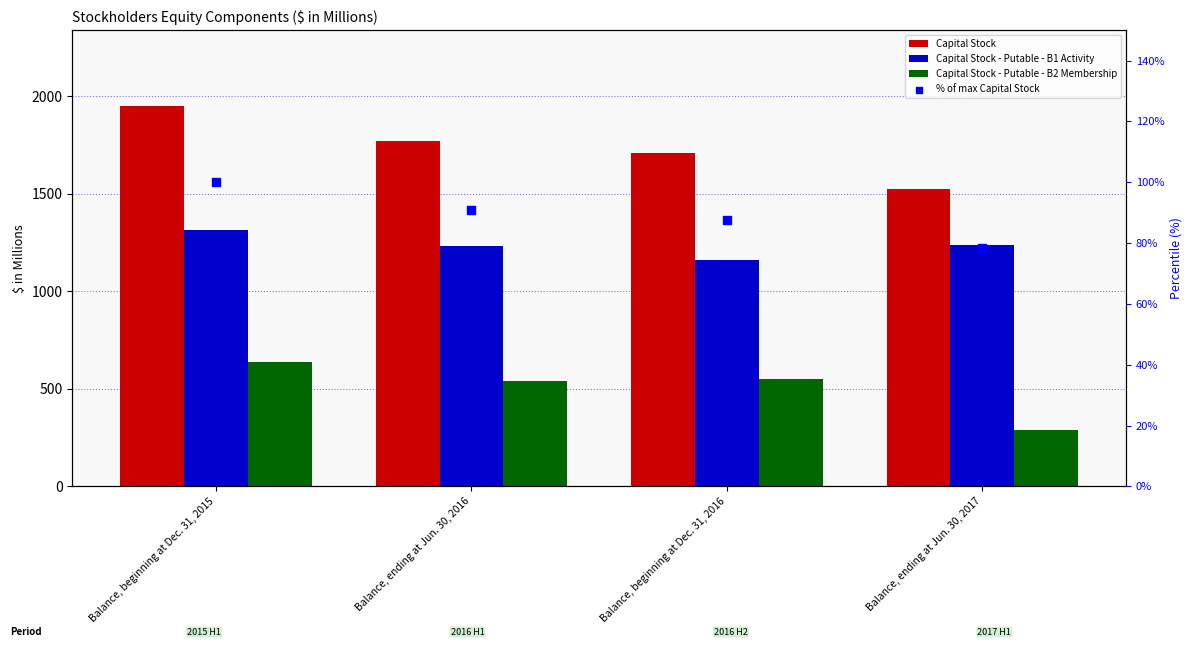

Which series reaches the maximum Y coordinate?

Capital Stock